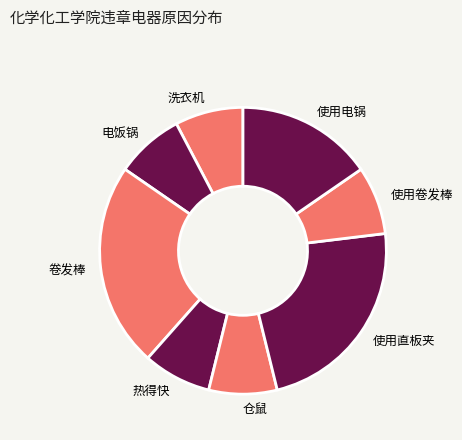

Is it true that 洗衣机 is 8% of the pie?

True